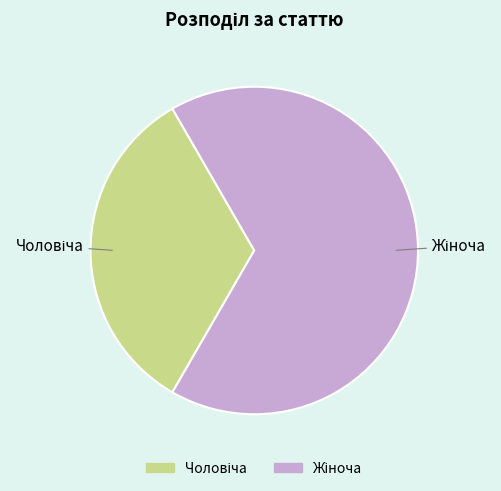

Is there a majority slice in this chart?

Yes